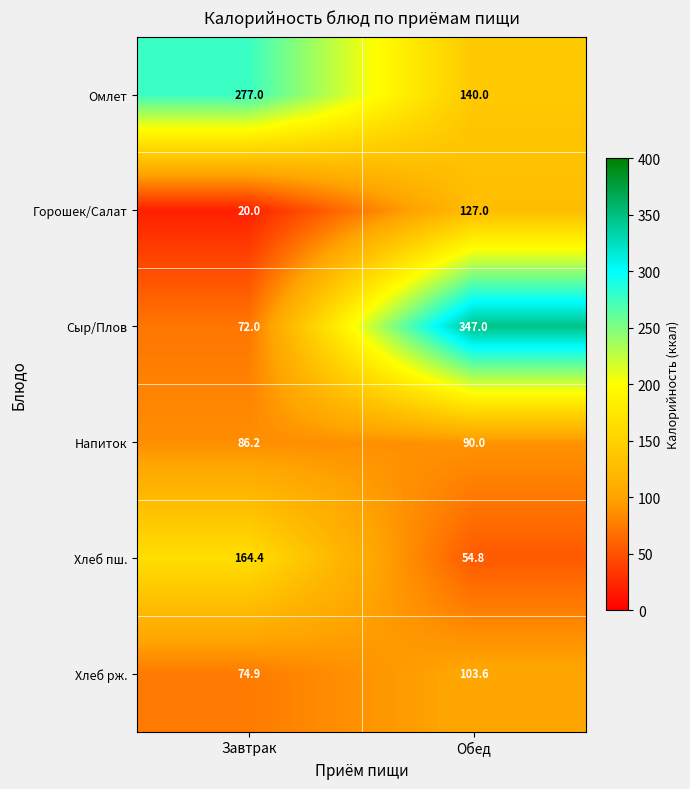

At Обед, list the series in order from largest to smallest.

Сыр/Плов, Омлет, Горошек/Салат, Хлеб рж., Напиток, Хлеб пш.